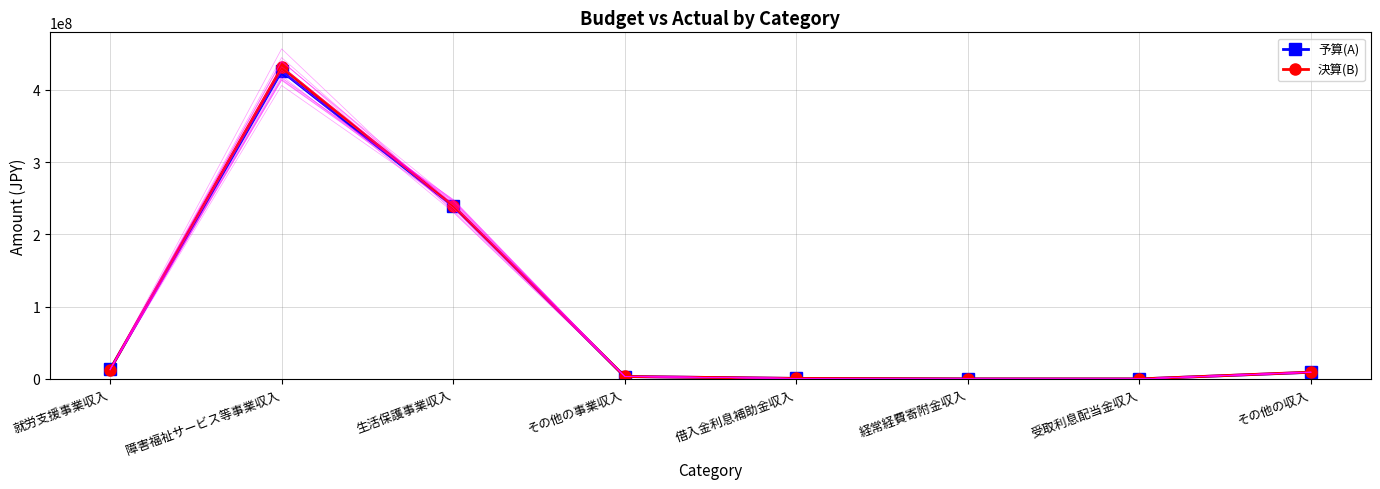

Between 経常経費寄附金収入 and その他の収入, which series saw the biggest shift?

決算(B)